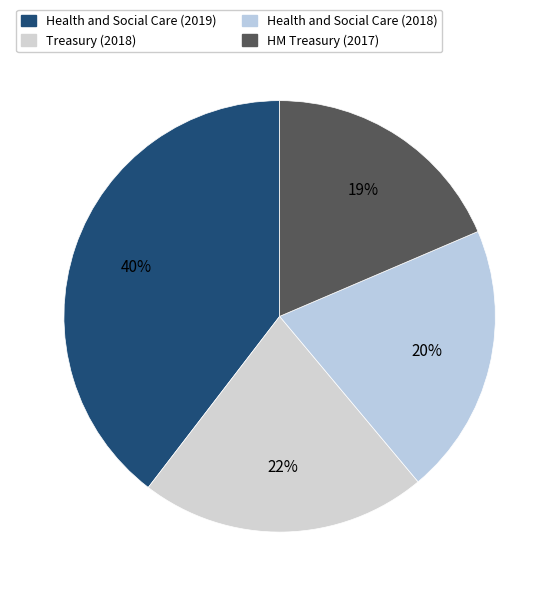

Between Health and Social Care (2018) and Treasury (2018), which is larger?

Treasury (2018)